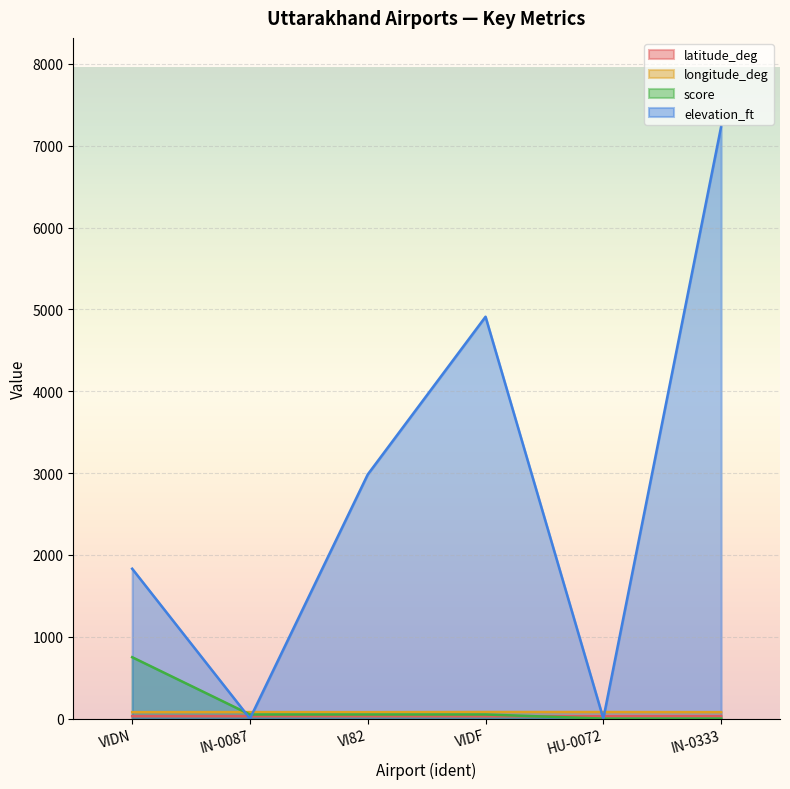

True or false: score has more than 2 points higher than both neighbors.

False